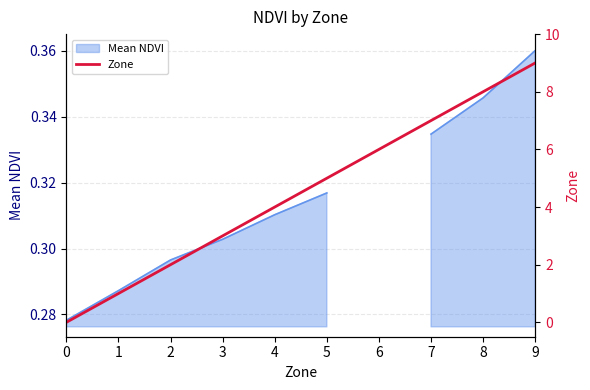

What is the difference between the second highest and minimum values?

8